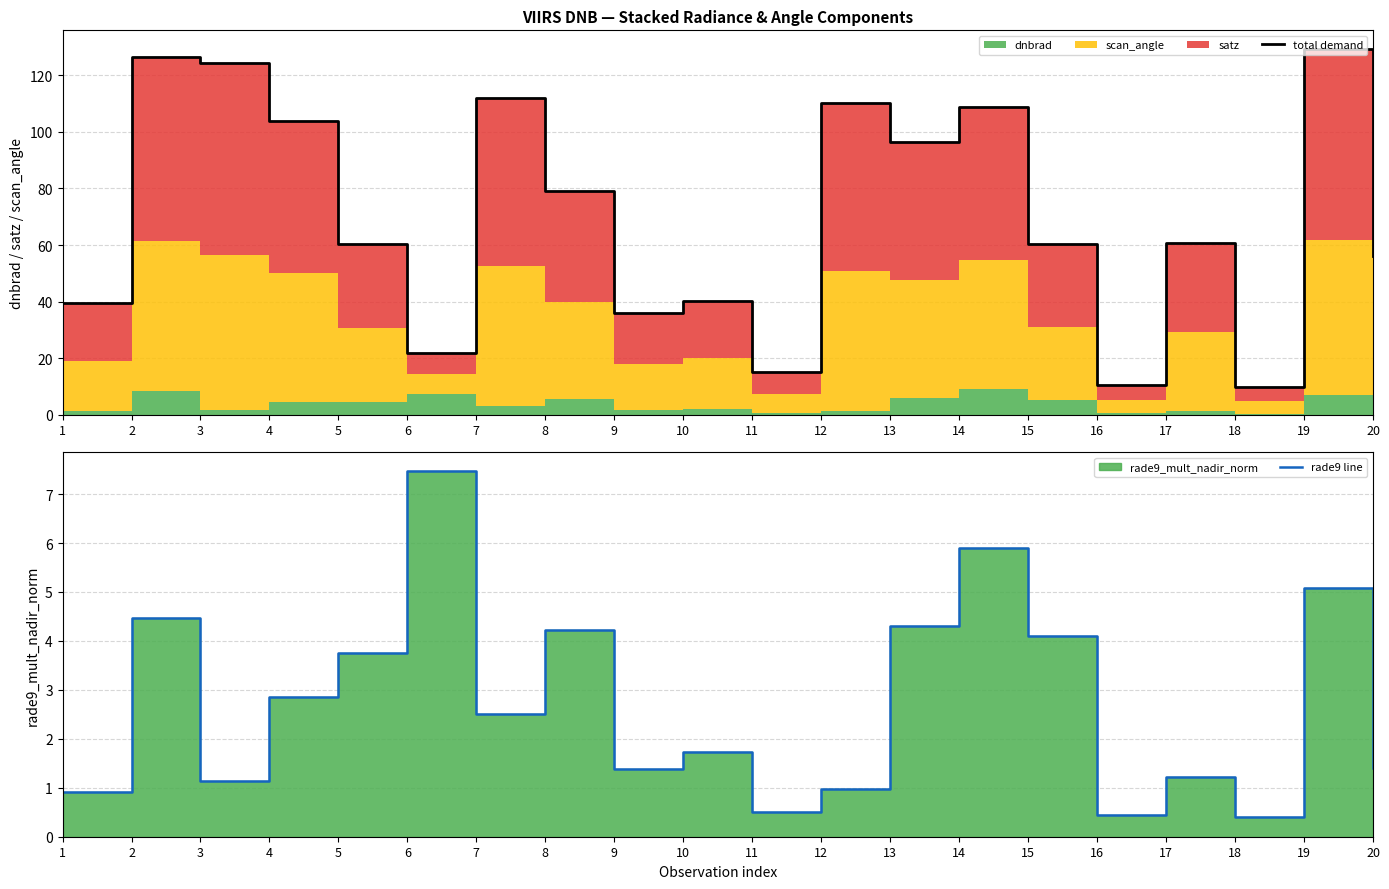

What value does the rade9 line series have at 10?

1.7